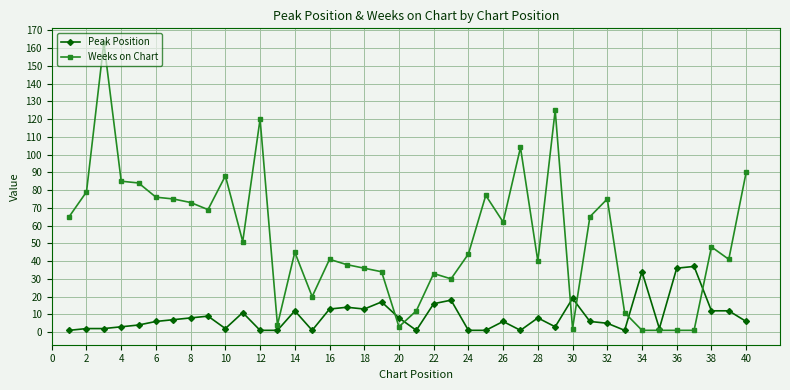

What is the sum of all Weeks on Chart values?

2112